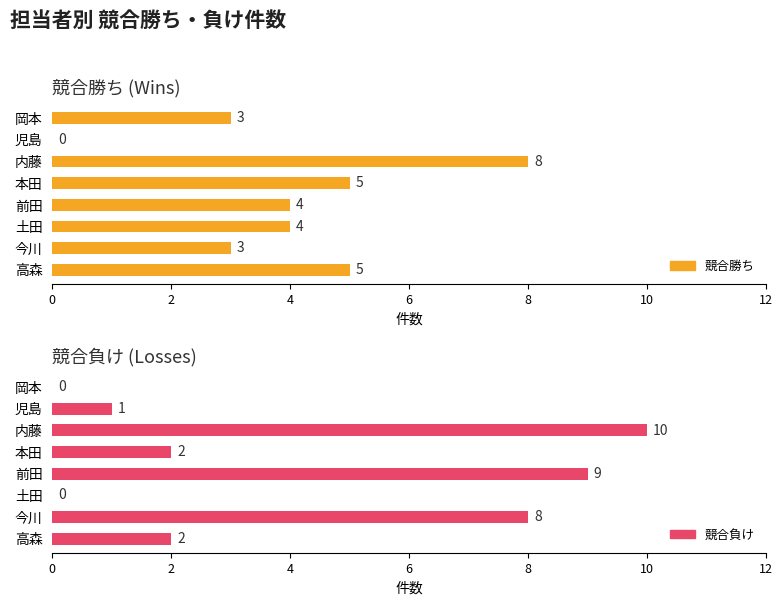

What is the difference between the second highest and minimum values in the 競合負け series?

9